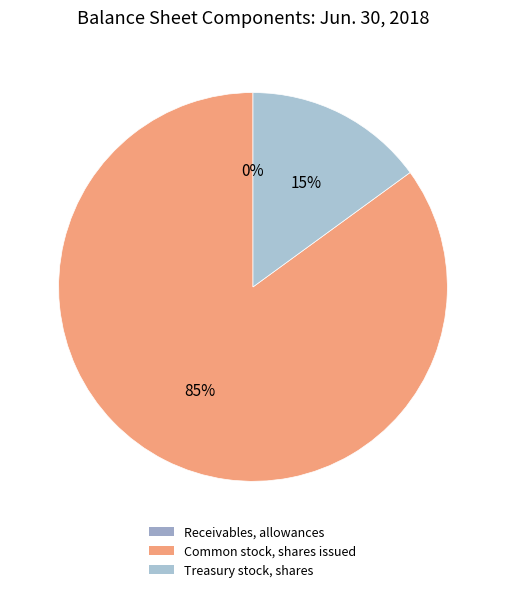

How much of the chart is everything except Receivables, allowances?

100.0%